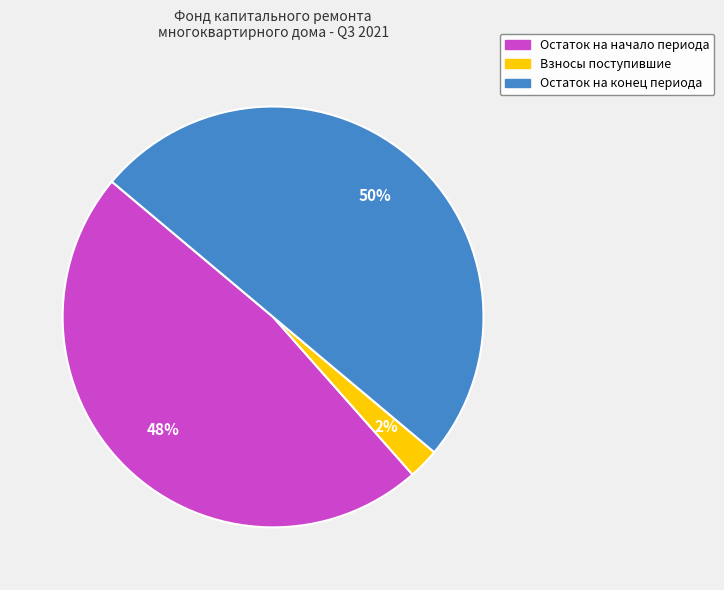

To the nearest percent, what is the average slice percentage?

33%